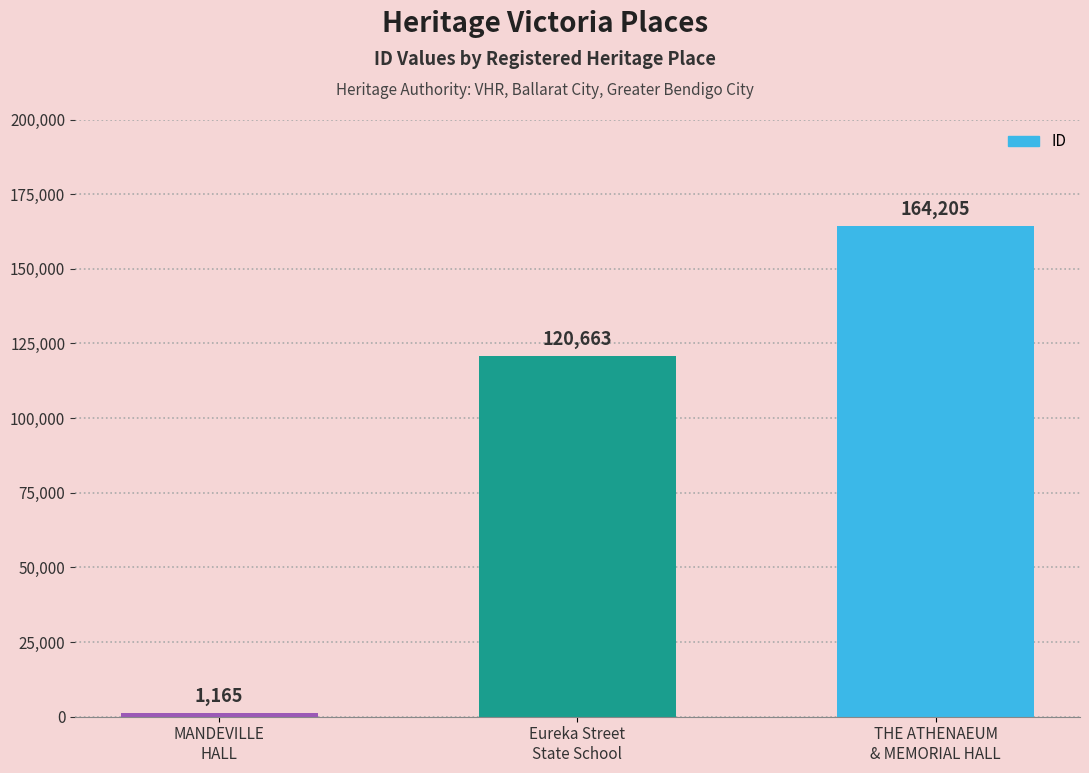

Rank the categories by value from highest to lowest.

THE ATHENAEUM
& MEMORIAL HALL, Eureka Street
State School, MANDEVILLE
HALL